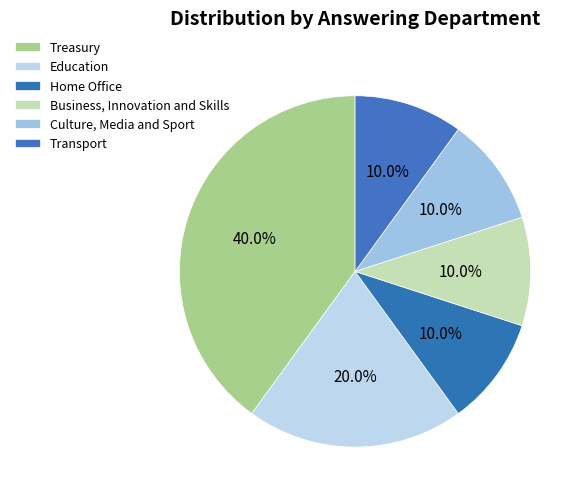

What percentage is the Transport slice, to the nearest percent?

10%